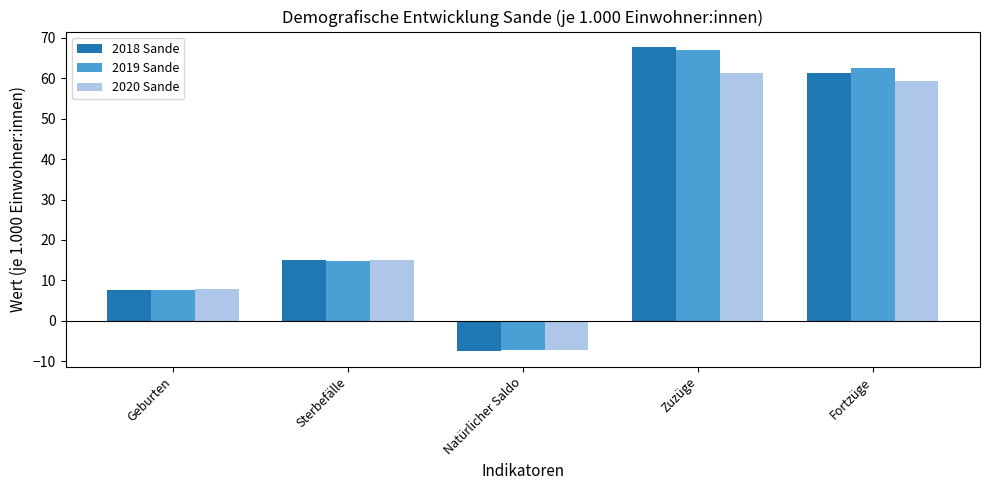

What is the lowest value of the 2019 Sande series?

-7.2